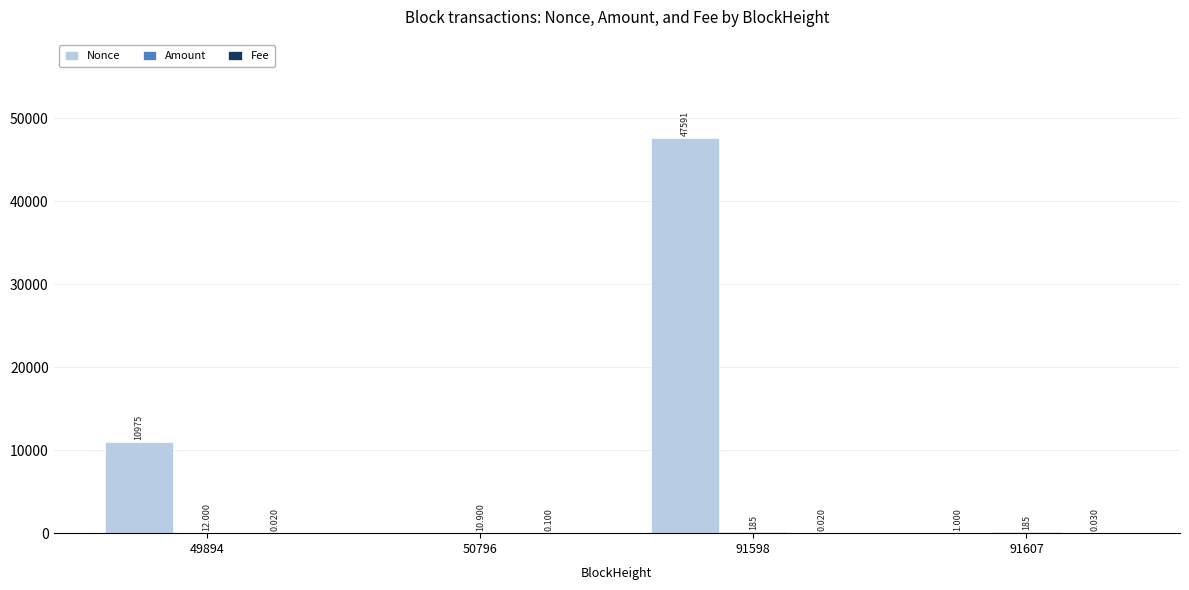

Which series changed the most between 91598 and 91607?

Nonce